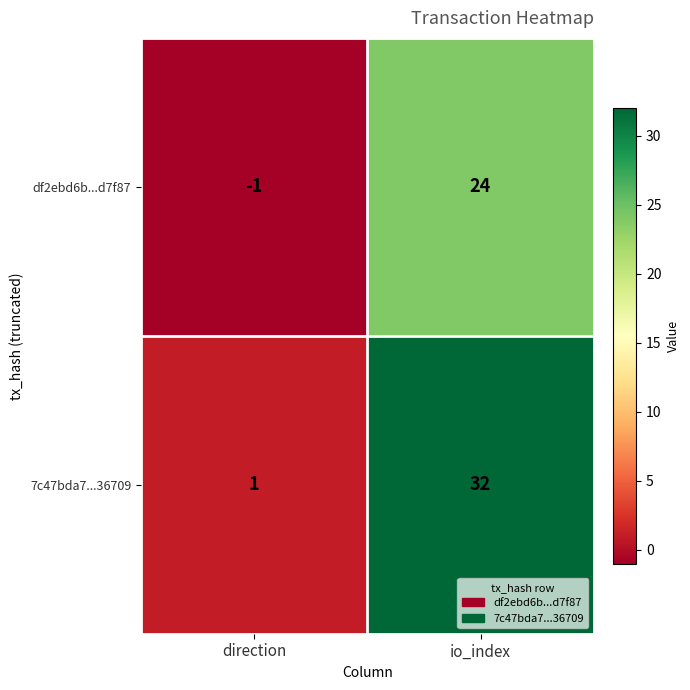

At which category is the sum across all series the highest?

io_index